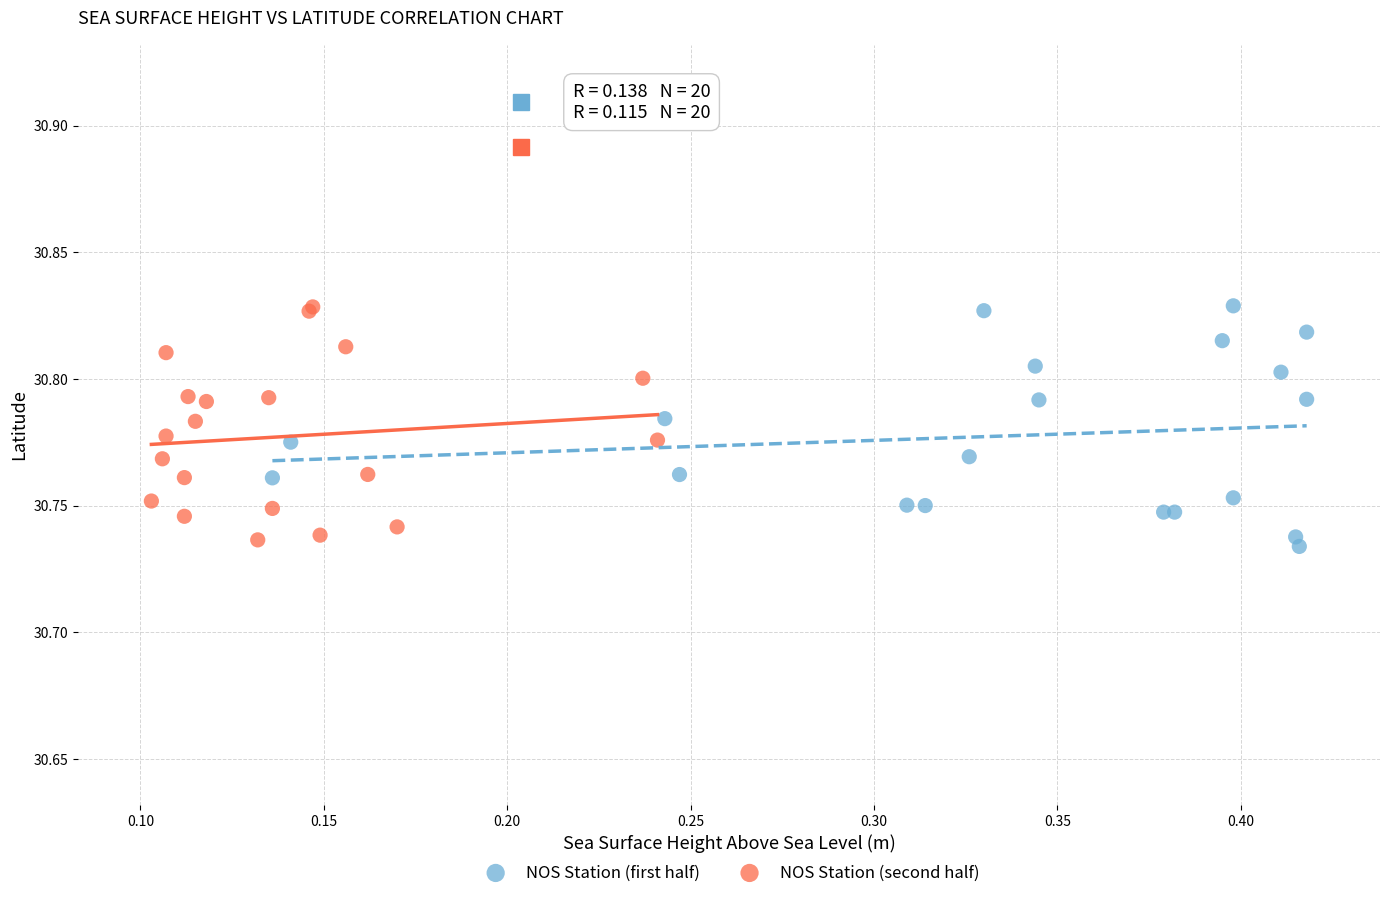

What are all the series names shown in the legend?

NOS Station (first half), NOS Station (second half)